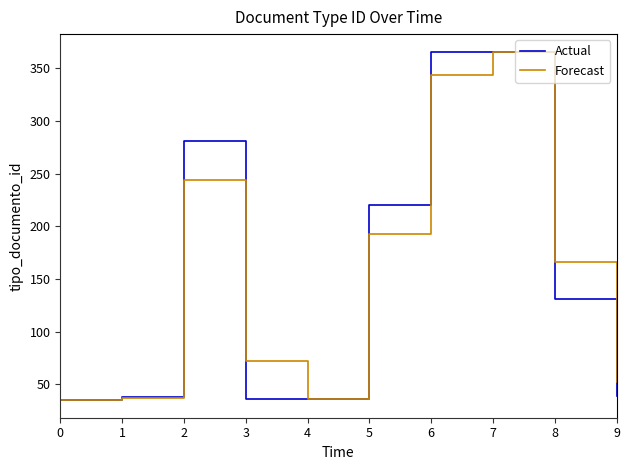

What is the spread (max minus min) of values at 5?

27.6